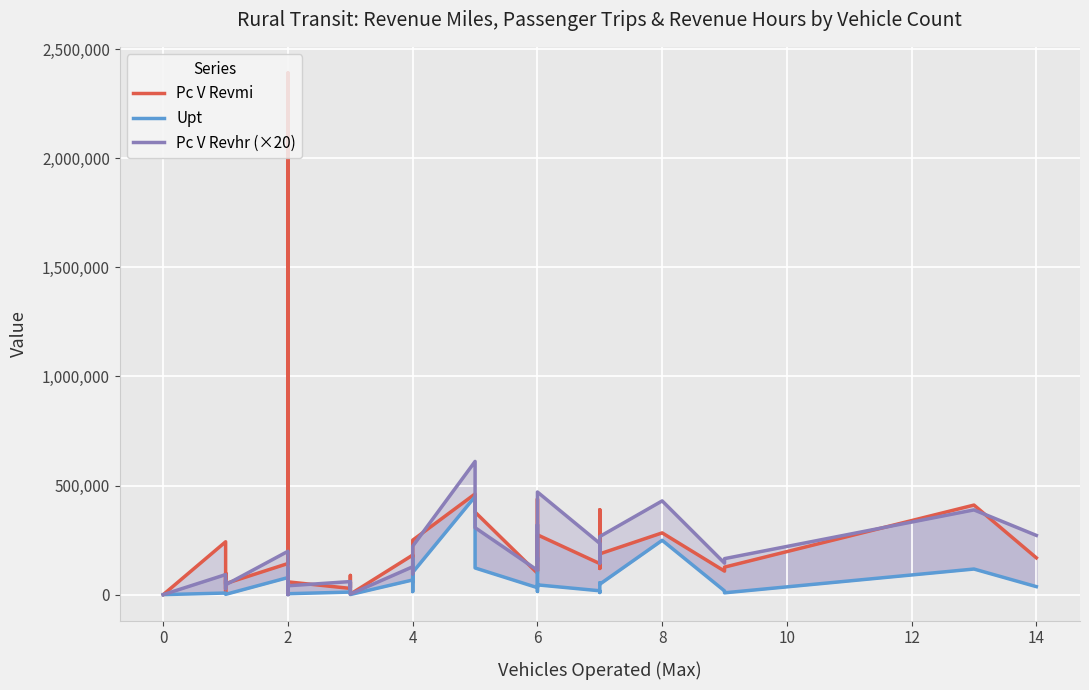

What is the difference between the maximum and minimum values in the Pc V Revhr (×20) series?

610580